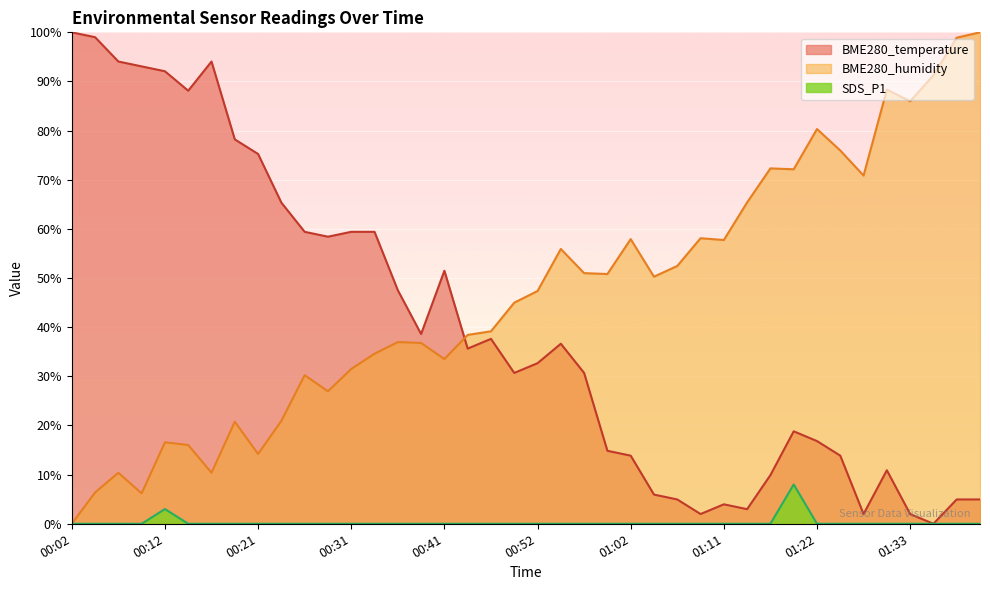

How many values in the SDS_P1 series exceed 0?

2